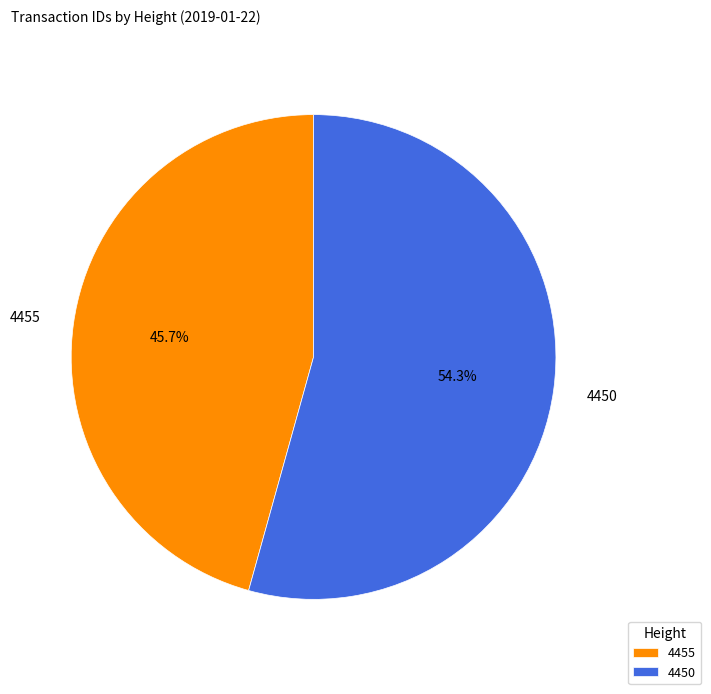

Rank the categories by value from highest to lowest.

4450, 4455